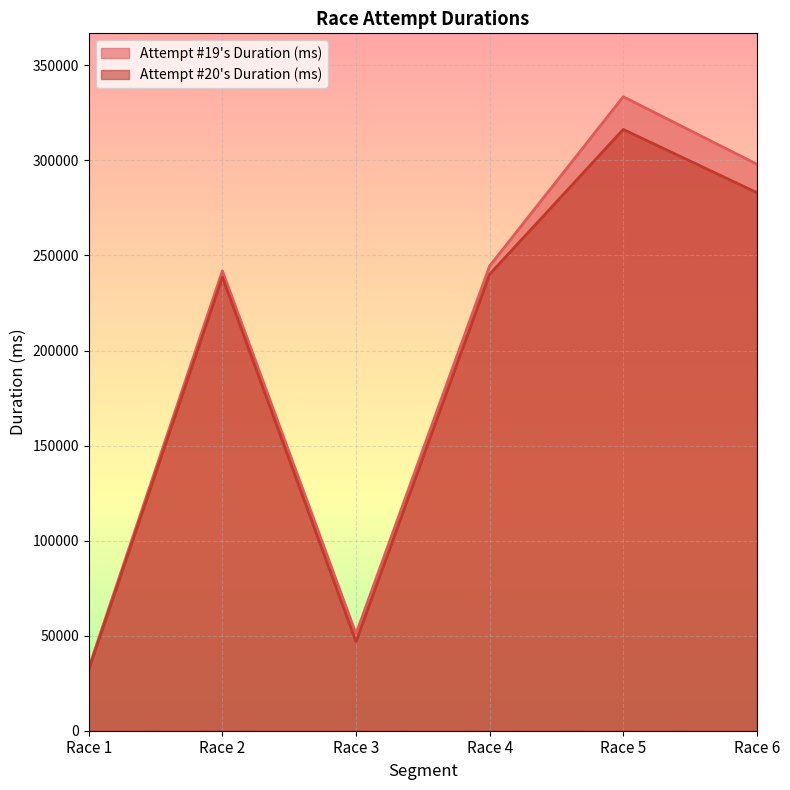

How many values in the Attempt #20's Duration (ms) series are below 240115?

3